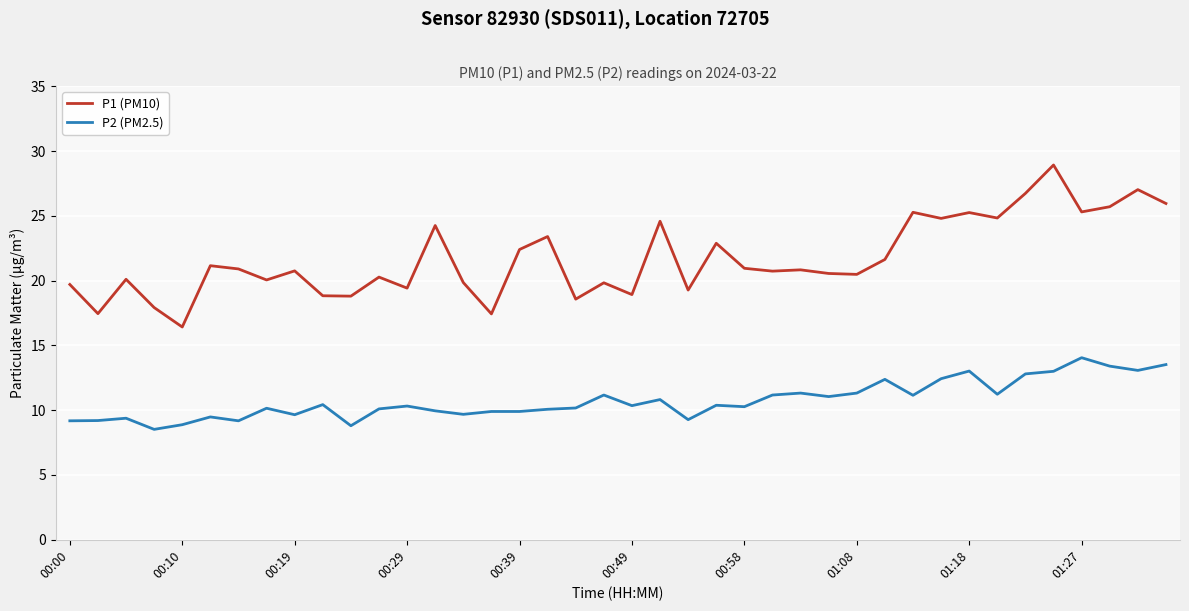

What is the minimum value shown in the chart?

8.5